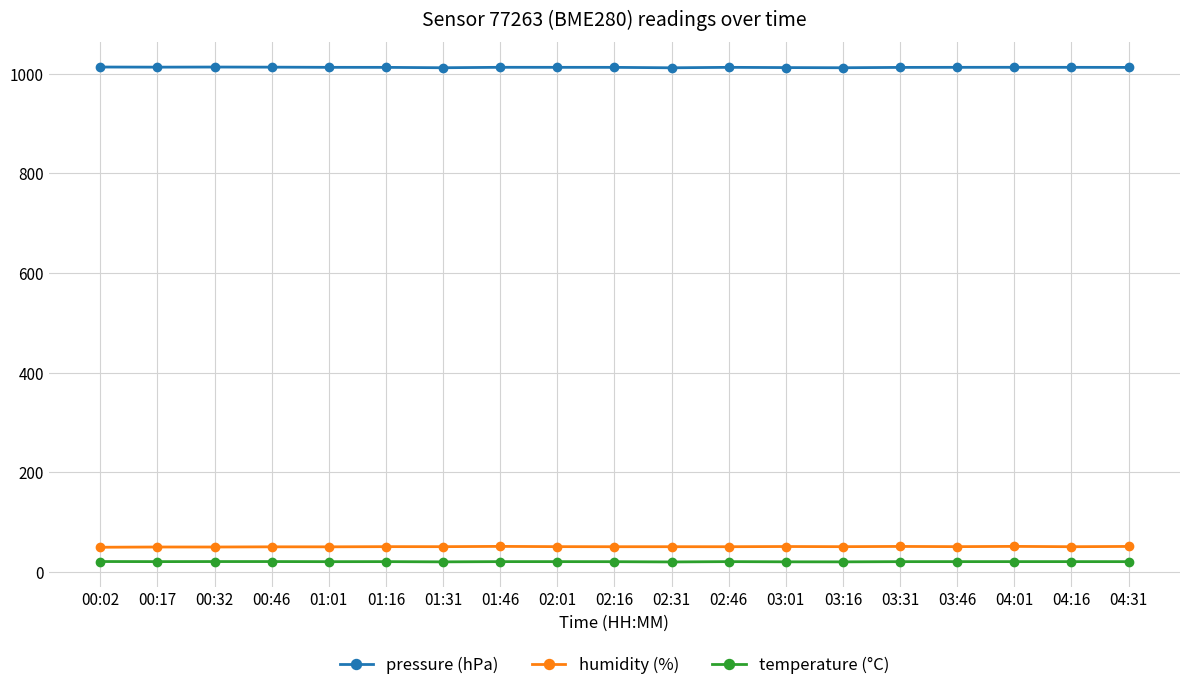

The value of pressure (hPa) at 01:46 is 1753.9. True or false?

False